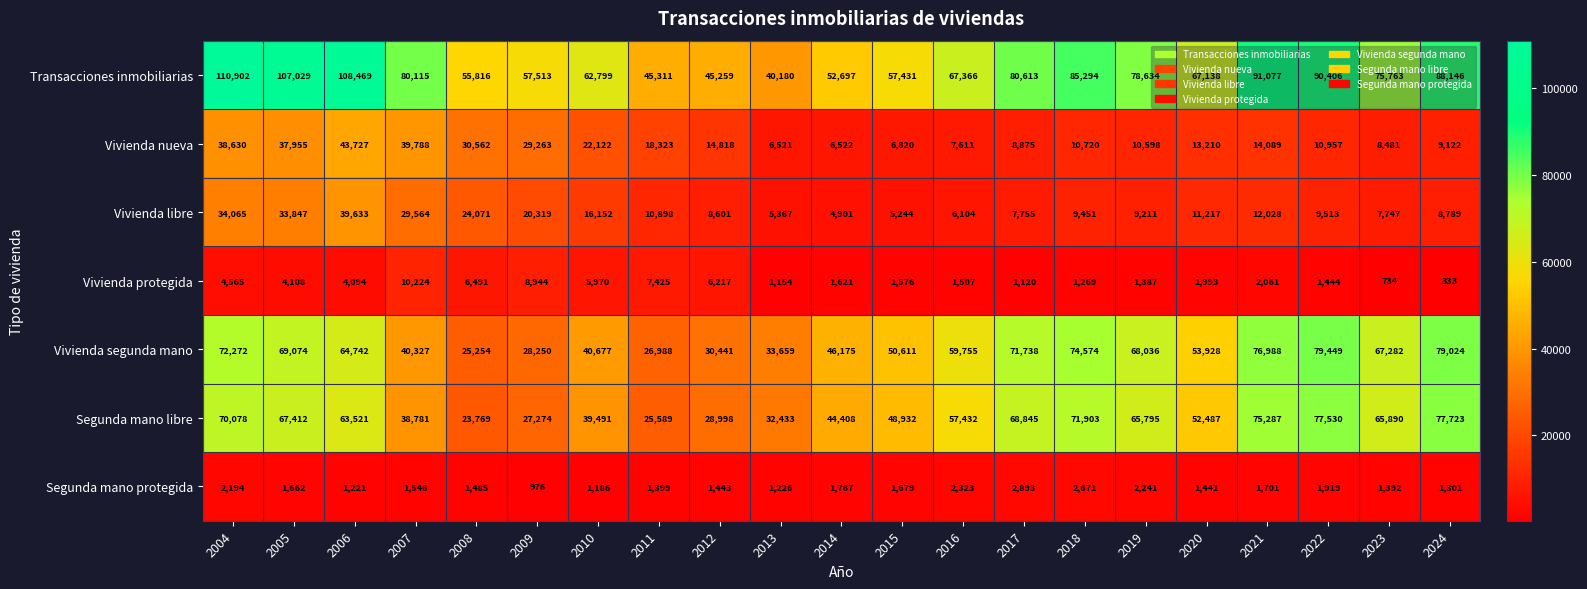

Which series has the largest range (max minus min)?

Transacciones inmobiliarias